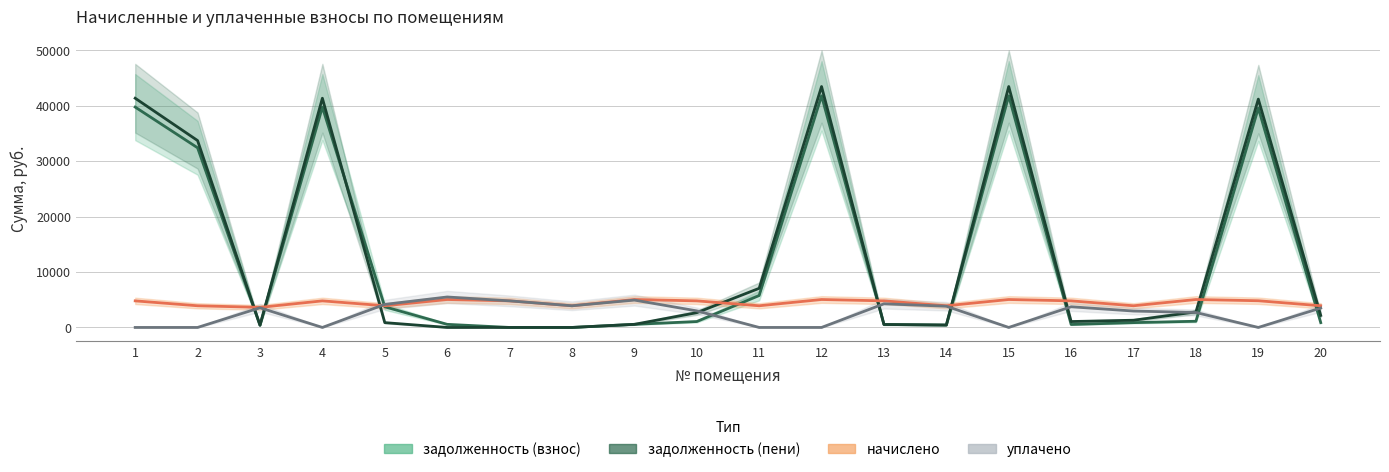

Where is уплачено nearest to the value 2747?

18